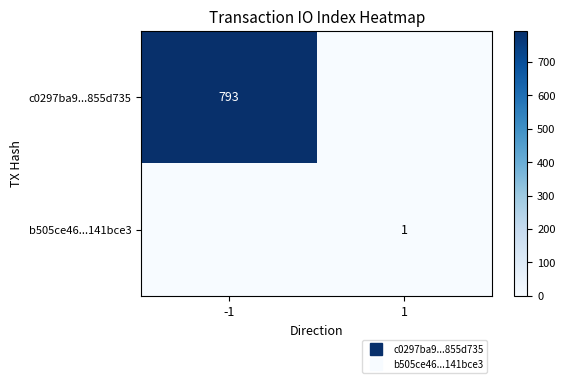

How many values in b505ce46...141bce3 are above zero?

1